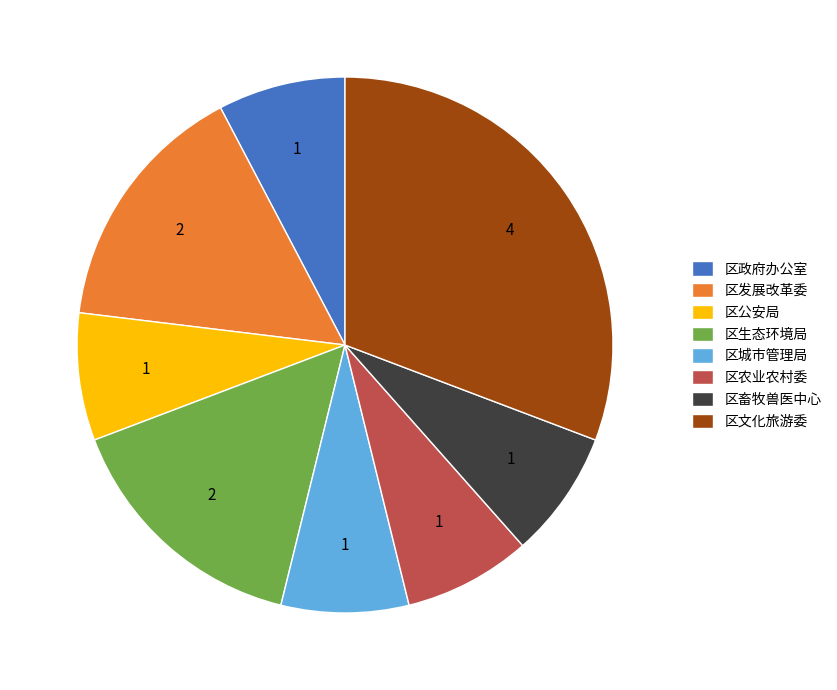

Which slice is the largest?

区文化旅游委